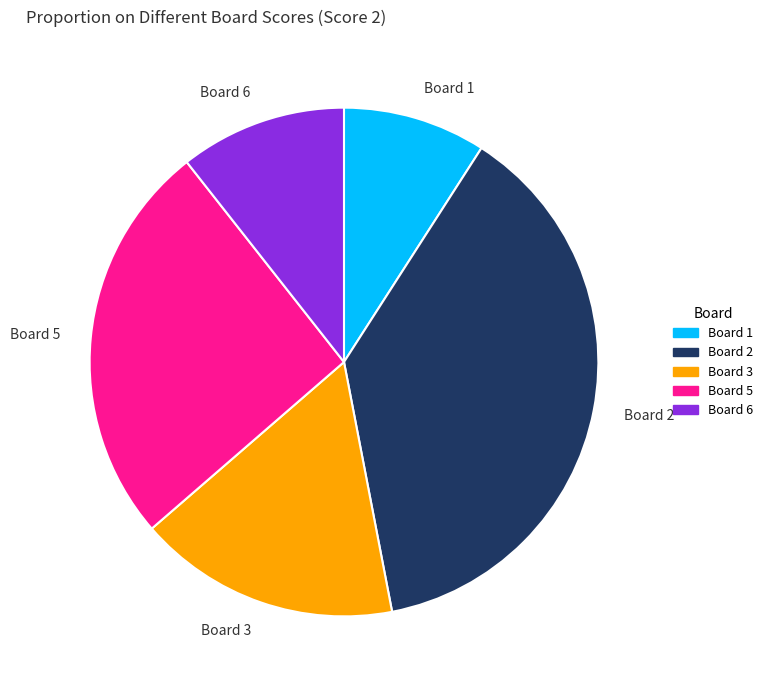

Which slice is the smallest?

Board 1